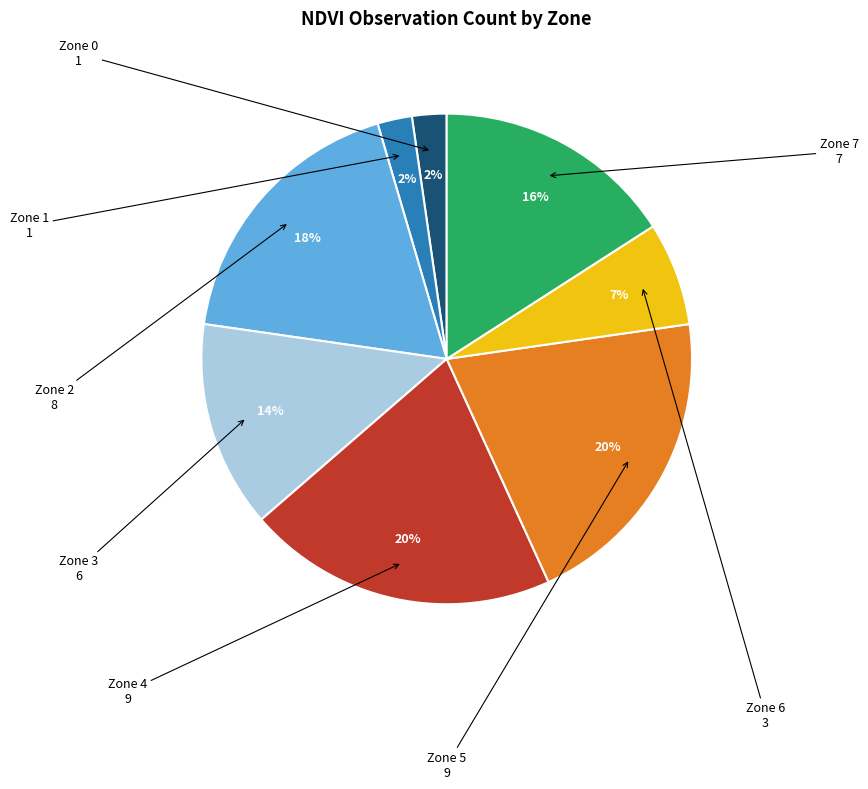

Is there a majority slice in this chart?

No